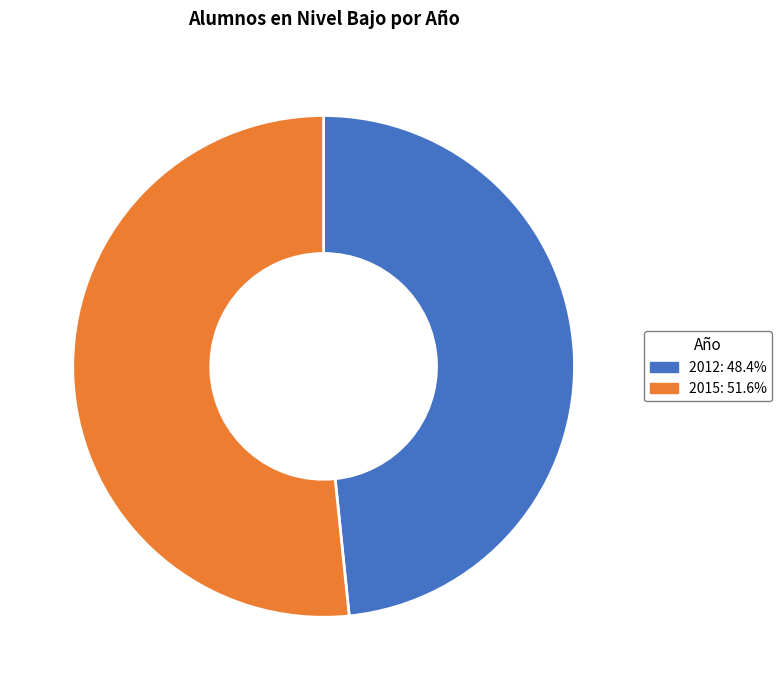

Rank the categories by value from highest to lowest.

2015, 2012